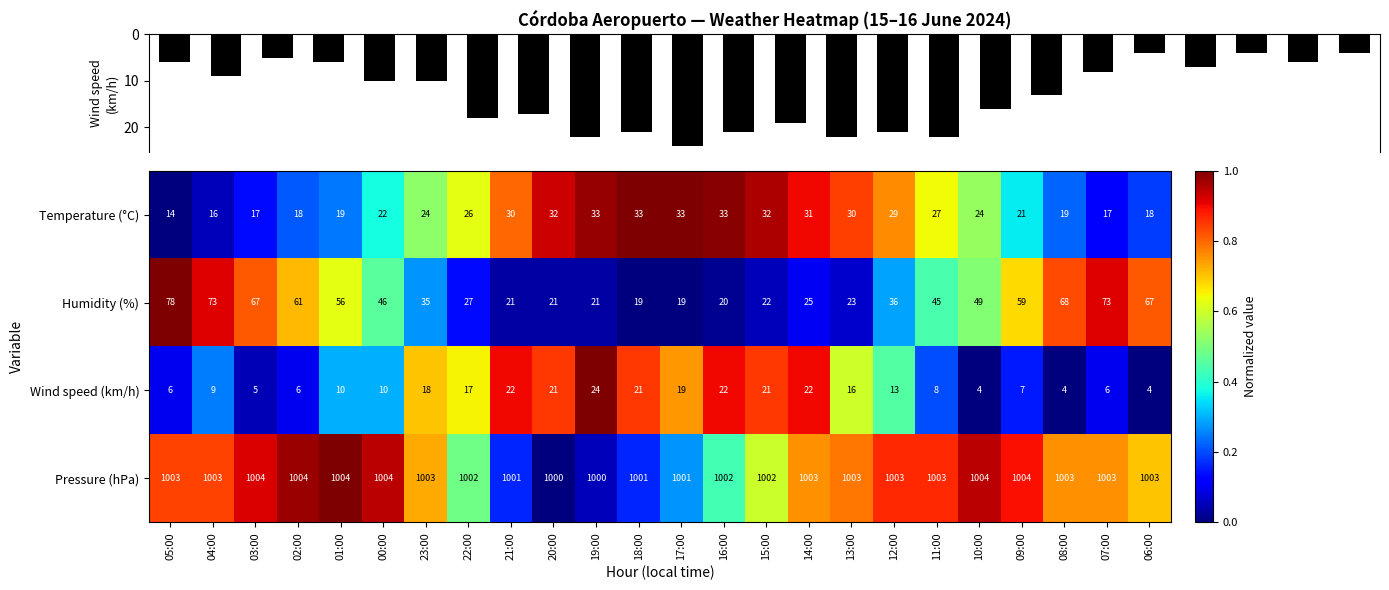

What is the maximum value for Humidity (%)?

78